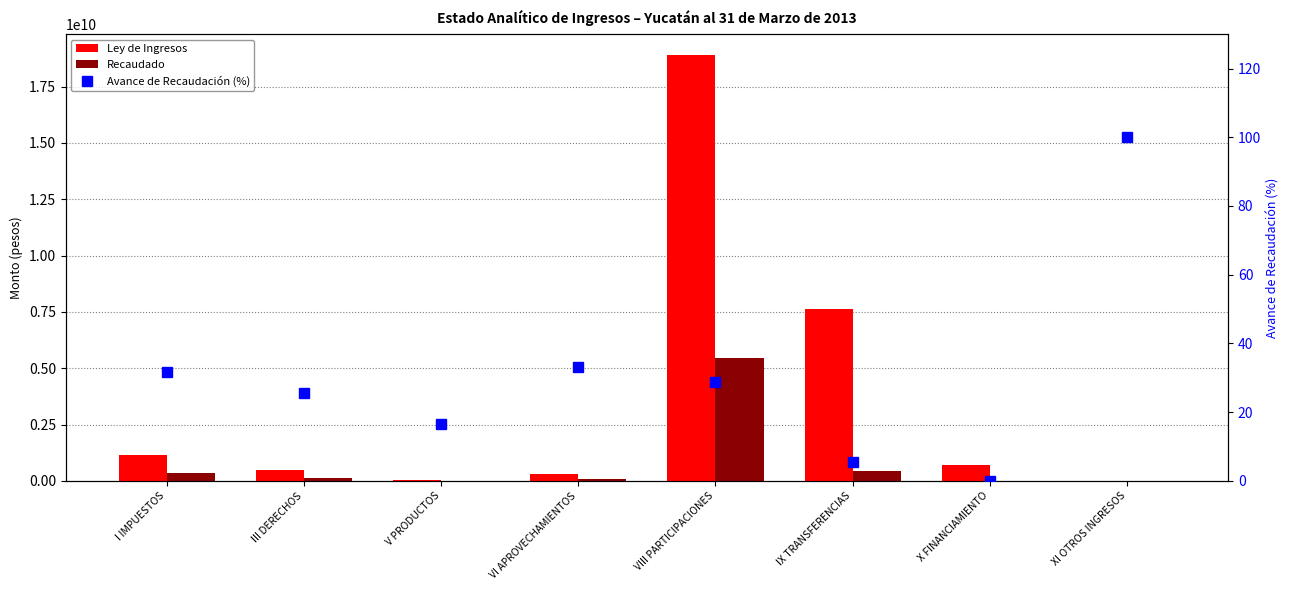

Which has a higher value, III DERECHOS or I IMPUESTOS?

I IMPUESTOS